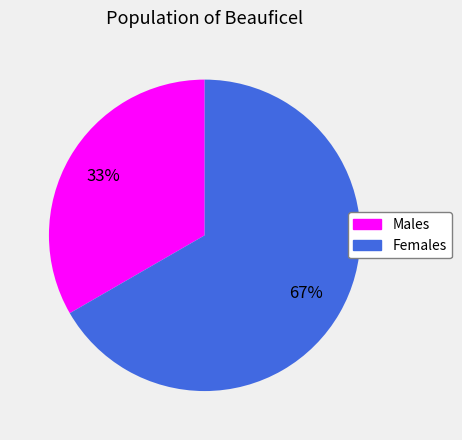

Does any single category account for the majority?

Yes